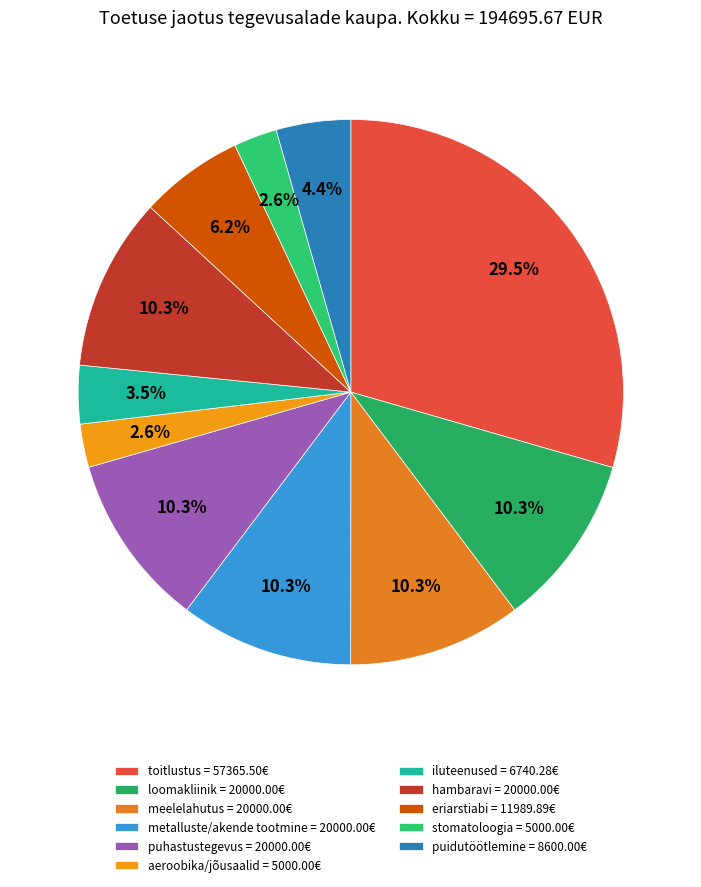

Is there any slice that represents more than half of the pie?

No